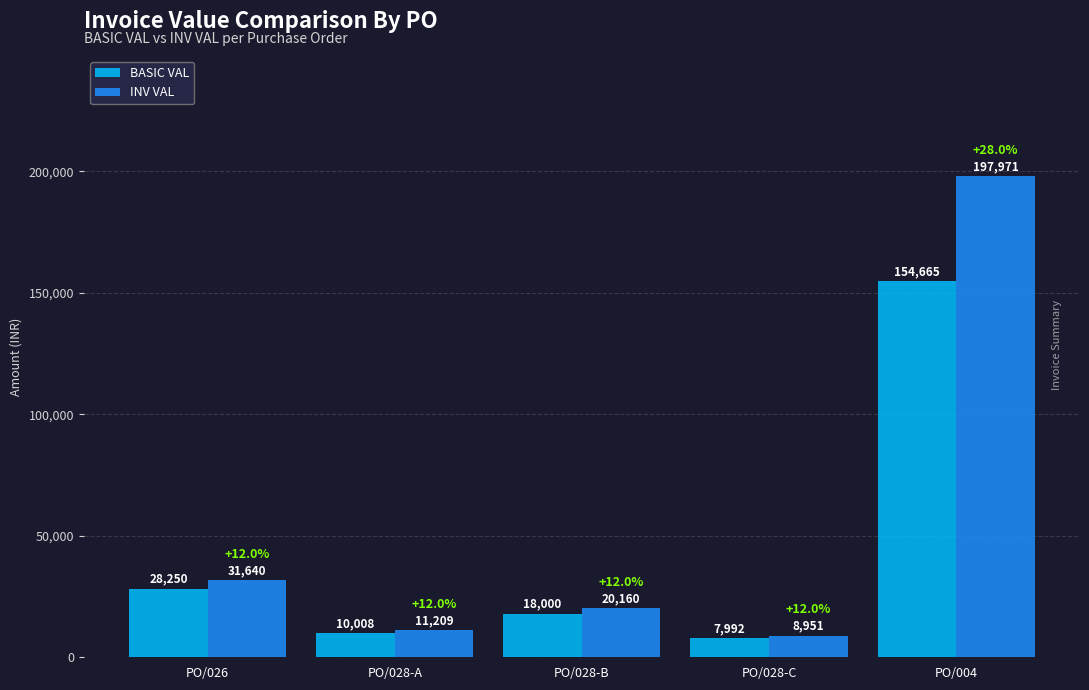

How many groups of bars are there?

5